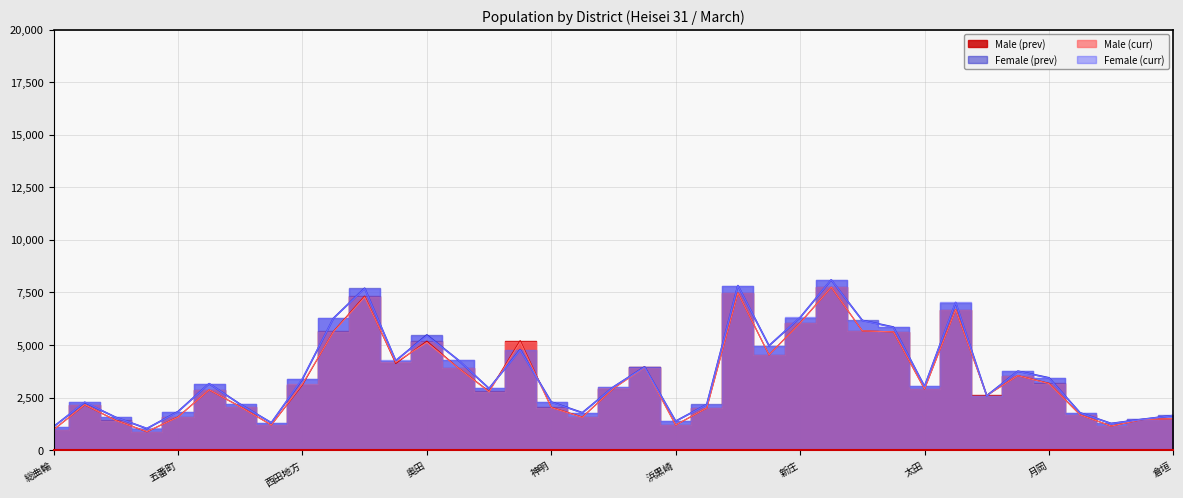

Where is Female (curr) nearest to the value 4568?

五福